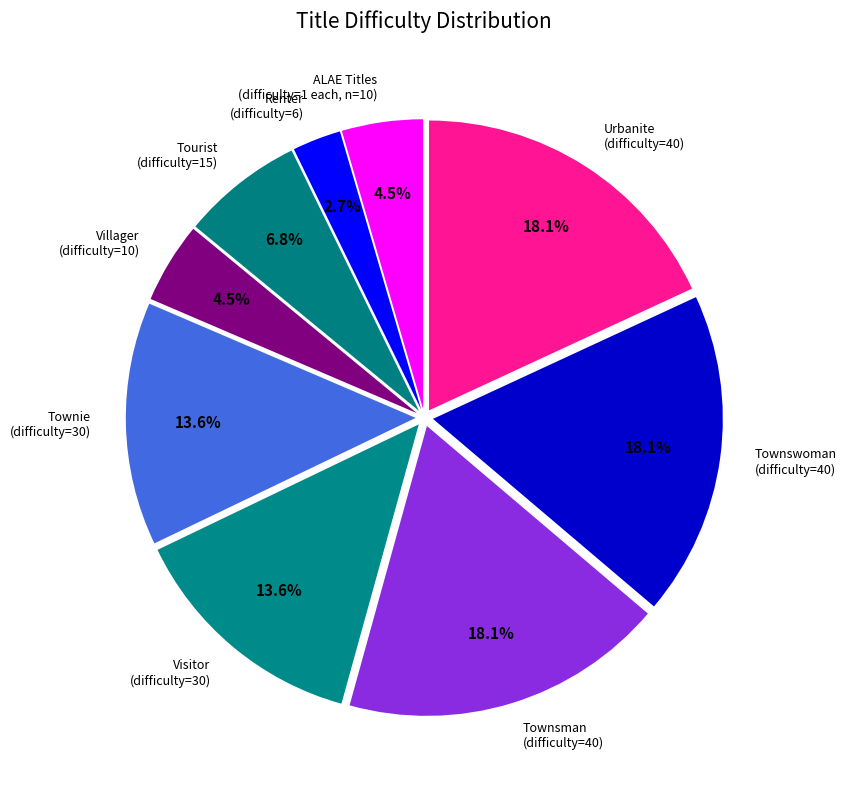

Approximately how many times larger is the value at Villager (difficulty=10) compared to Townie (difficulty=30)?

0.3